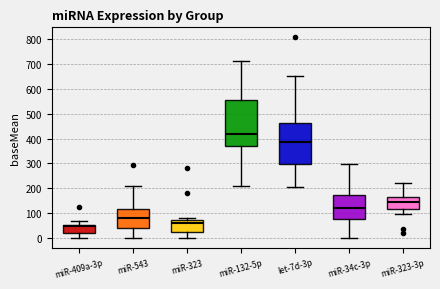

Comparing the boxes themselves (not the whiskers), which one is the tallest?

miR-132-5p